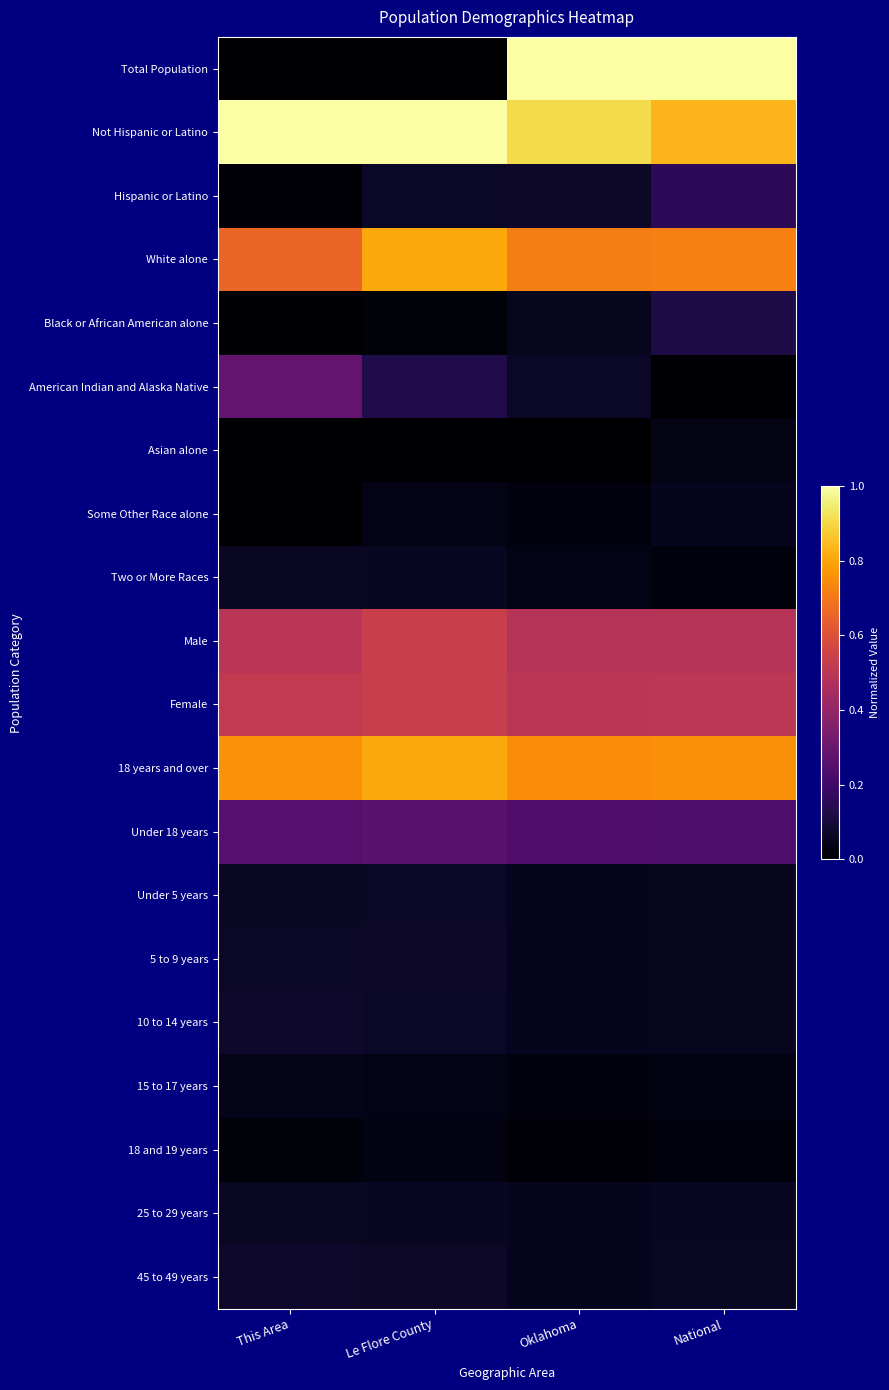

Reading right to left, transcribe all the data shown in this chart.

Total Population: National=1.0	Oklahoma=1.0	Le Flore County=0.0	This Area=0.0
Not Hispanic or Latino: National=0.8	Oklahoma=0.9	Le Flore County=1.0	This Area=1.0
Hispanic or Latino: National=0.2	Oklahoma=0.1	Le Flore County=0.1	This Area=0.0
White alone: National=0.7	Oklahoma=0.7	Le Flore County=0.8	This Area=0.7
Black or African American alone: National=0.1	Oklahoma=0.1	Le Flore County=0.0	This Area=0.0
American Indian and Alaska Native: National=0.0	Oklahoma=0.1	Le Flore County=0.1	This Area=0.3
Asian alone: National=0.0	Oklahoma=0.0	Le Flore County=0.0	This Area=0.0
Some Other Race alone: National=0.1	Oklahoma=0.0	Le Flore County=0.0	This Area=0.0
Two or More Races: National=0.0	Oklahoma=0.0	Le Flore County=0.1	This Area=0.1
Male: National=0.5	Oklahoma=0.5	Le Flore County=0.5	This Area=0.5
Female: National=0.5	Oklahoma=0.5	Le Flore County=0.5	This Area=0.5
18 years and over: National=0.8	Oklahoma=0.7	Le Flore County=0.8	This Area=0.8
Under 18 years: National=0.2	Oklahoma=0.2	Le Flore County=0.3	This Area=0.3
Under 5 years: National=0.1	Oklahoma=0.1	Le Flore County=0.1	This Area=0.1
5 to 9 years: National=0.1	Oklahoma=0.1	Le Flore County=0.1	This Area=0.1
10 to 14 years: National=0.1	Oklahoma=0.1	Le Flore County=0.1	This Area=0.1
15 to 17 years: National=0.0	Oklahoma=0.0	Le Flore County=0.0	This Area=0.0
18 and 19 years: National=0.0	Oklahoma=0.0	Le Flore County=0.0	This Area=0.0
25 to 29 years: National=0.1	Oklahoma=0.1	Le Flore County=0.1	This Area=0.1
45 to 49 years: National=0.1	Oklahoma=0.1	Le Flore County=0.1	This Area=0.1